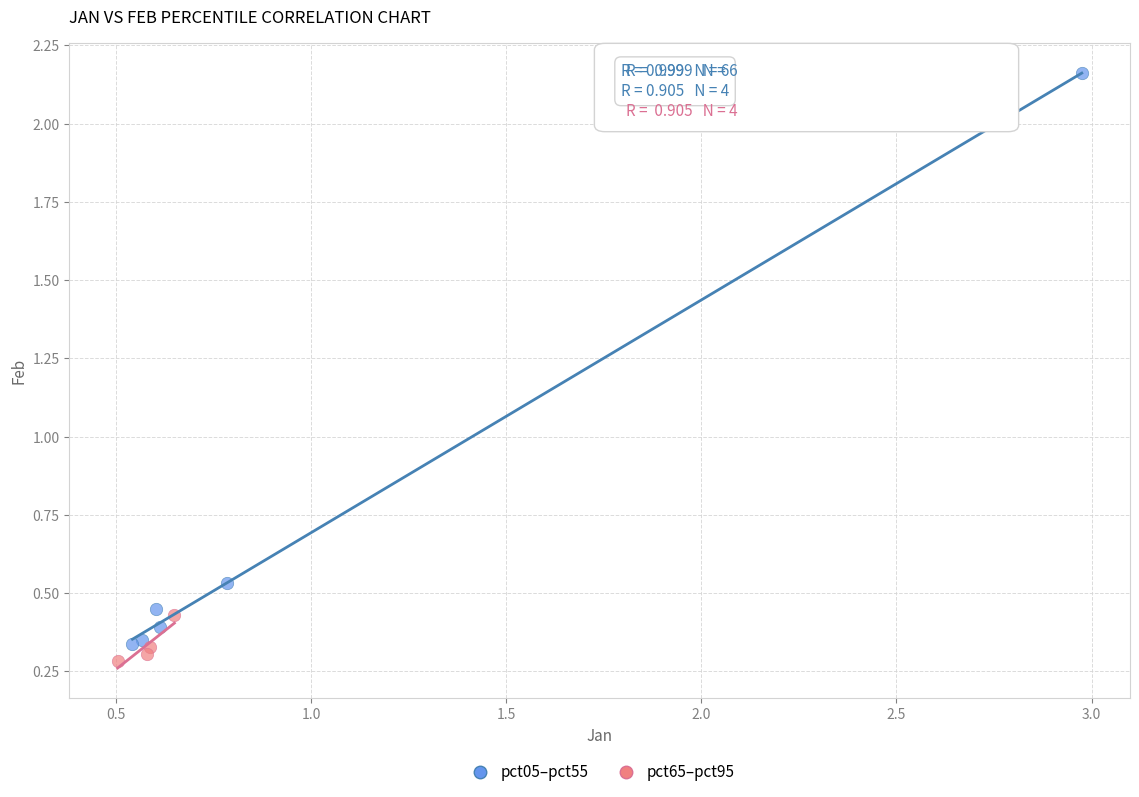

Which series has the widest spread of Y values?

pct05–pct55